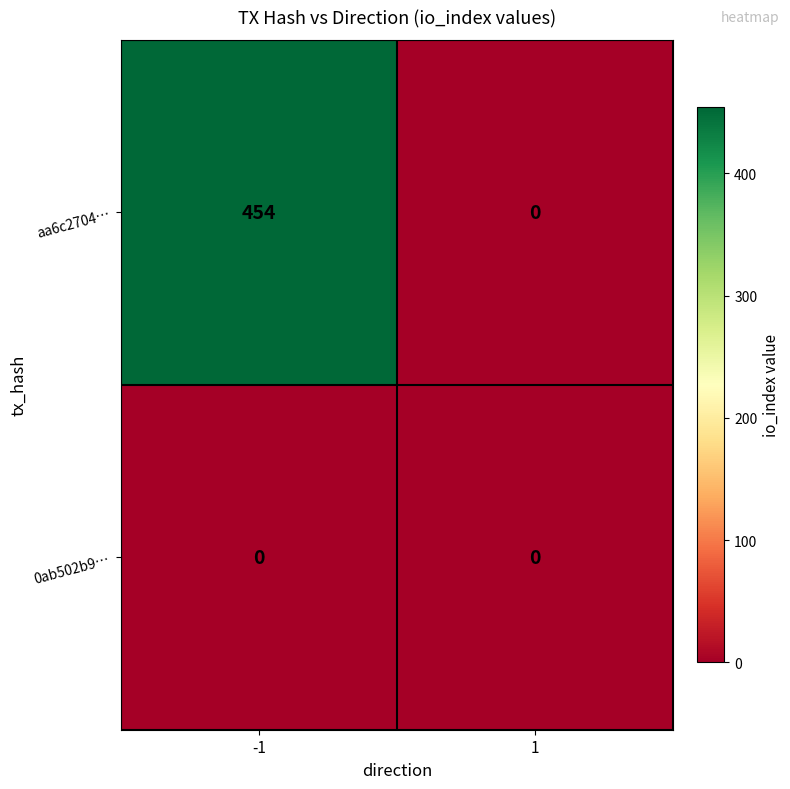

What is the difference between the maximum and minimum values in the aa6c2704… series?

454